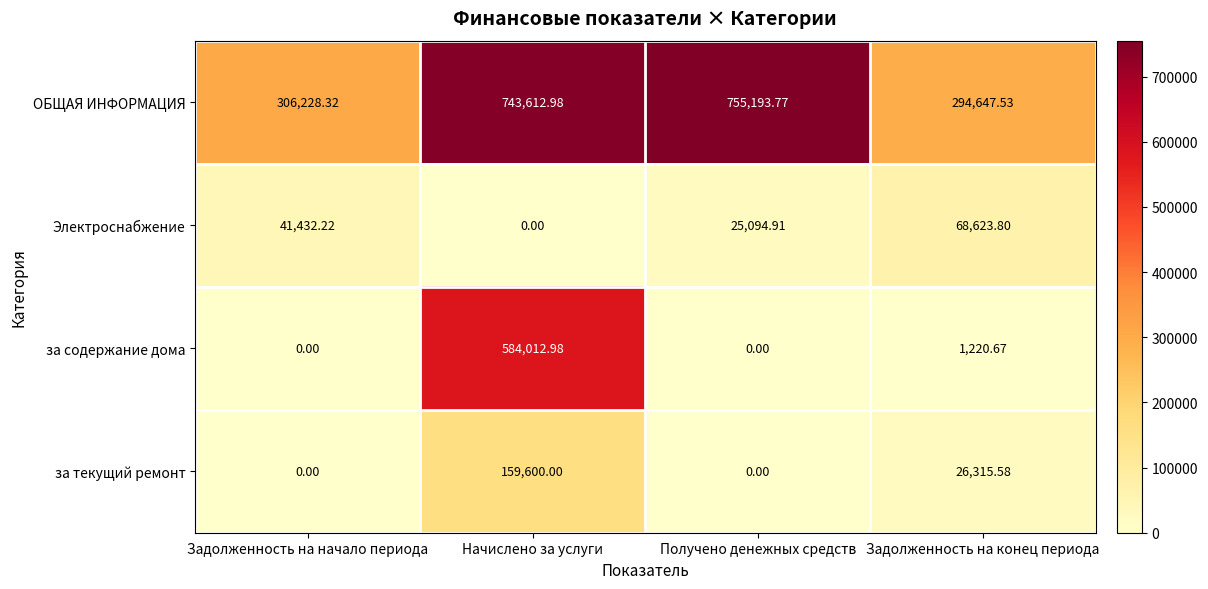

Where is ОБЩАЯ ИНФОРМАЦИЯ nearest to the value 524920?

Задолженность на начало периода